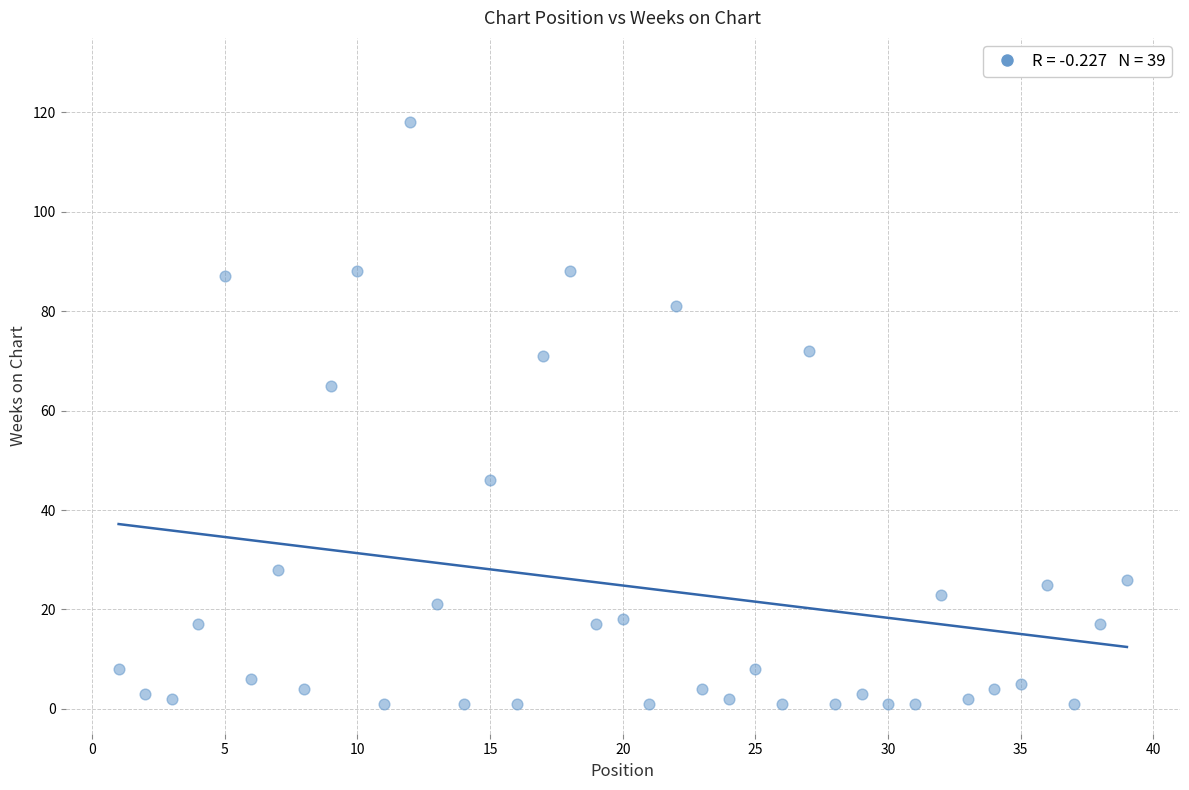

What is the range of X values (max minus min)?

38